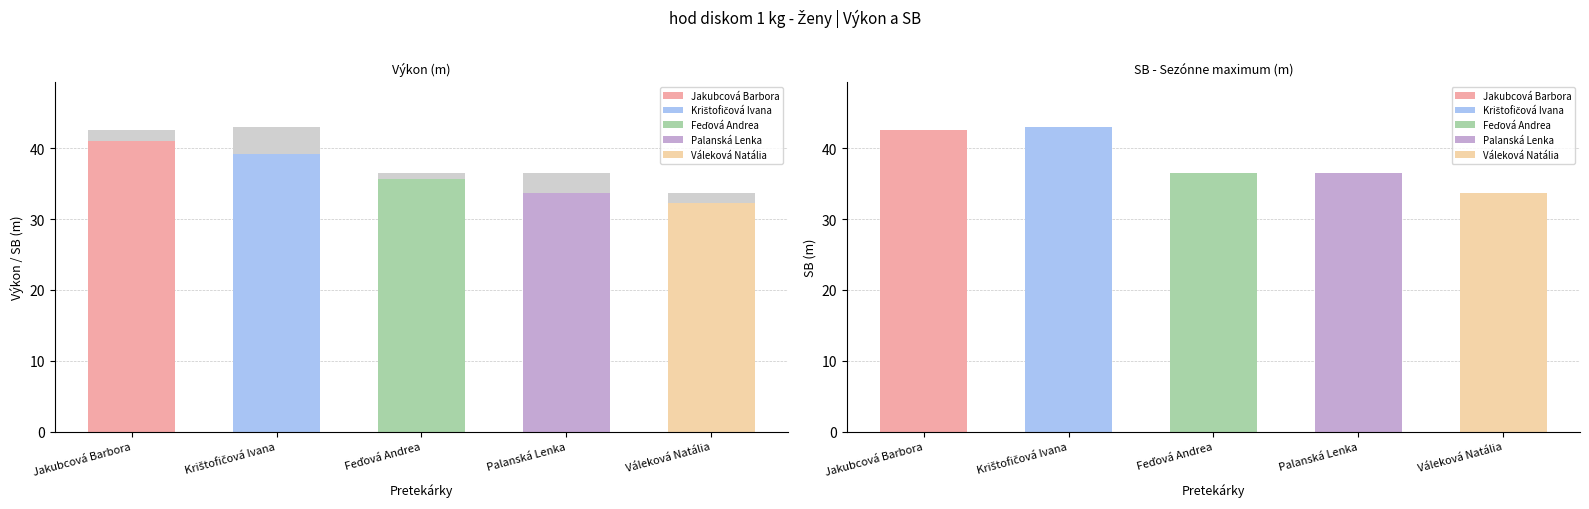

Does the chart contain stacked bars?

No